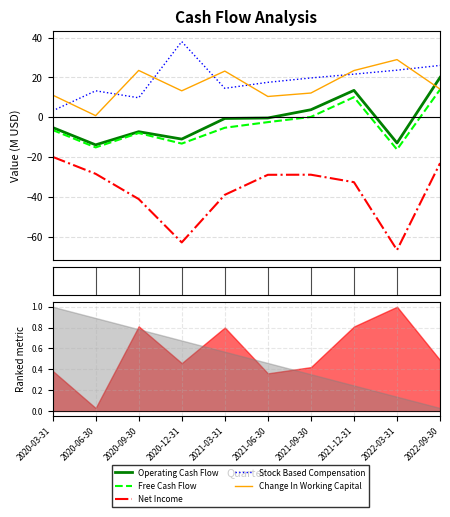

True or false: Free Cash Flow and Change In Working Capital cross at least once.

False